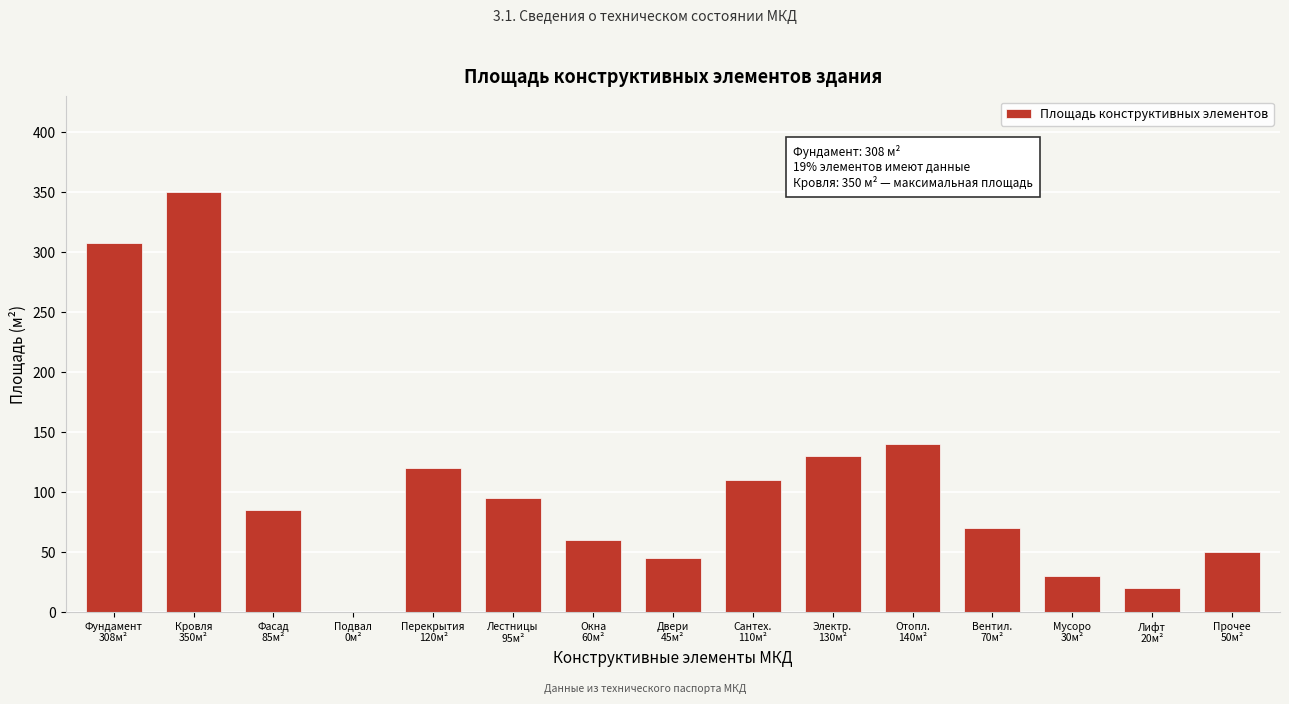

What is the greatest value displayed?

350